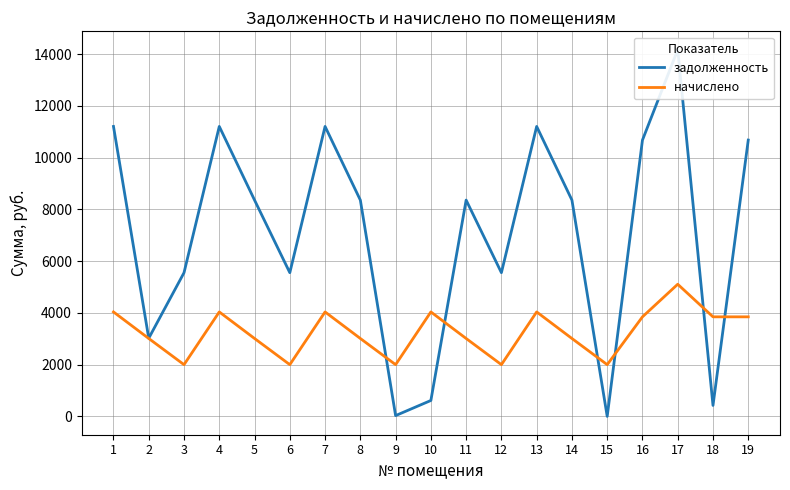

List the labels in order of задолженность value, smallest first.

15, 9, 18, 10, 2, 3, 6, 12, 5, 8, 11, 14, 16, 19, 1, 4, 7, 13, 17